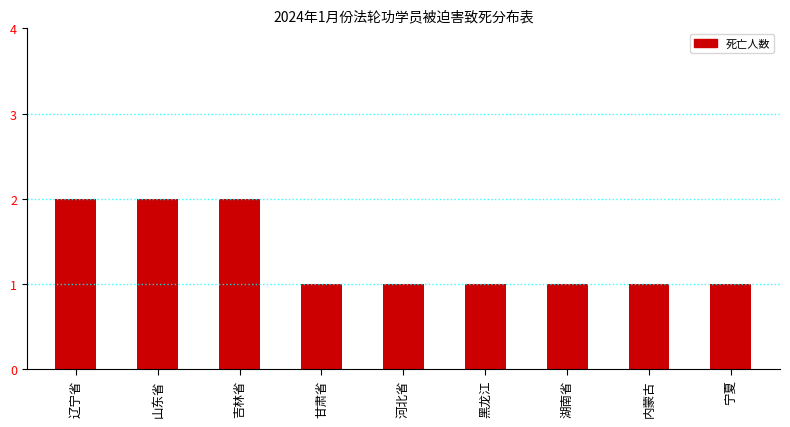

What is the sum of all values?

12